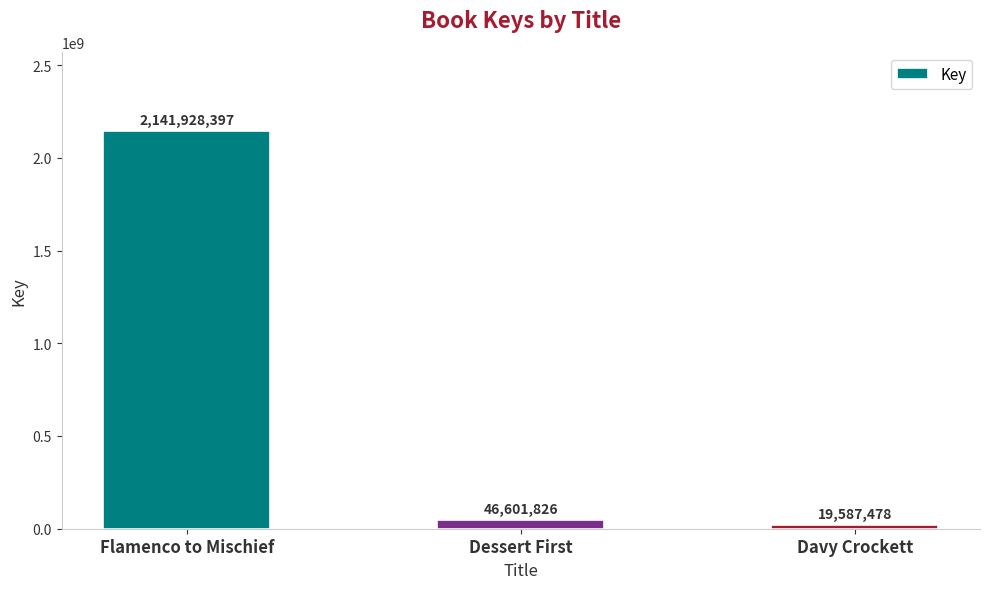

Approximately how many times larger is the value at Flamenco to Mischief compared to Davy Crockett?

109.4